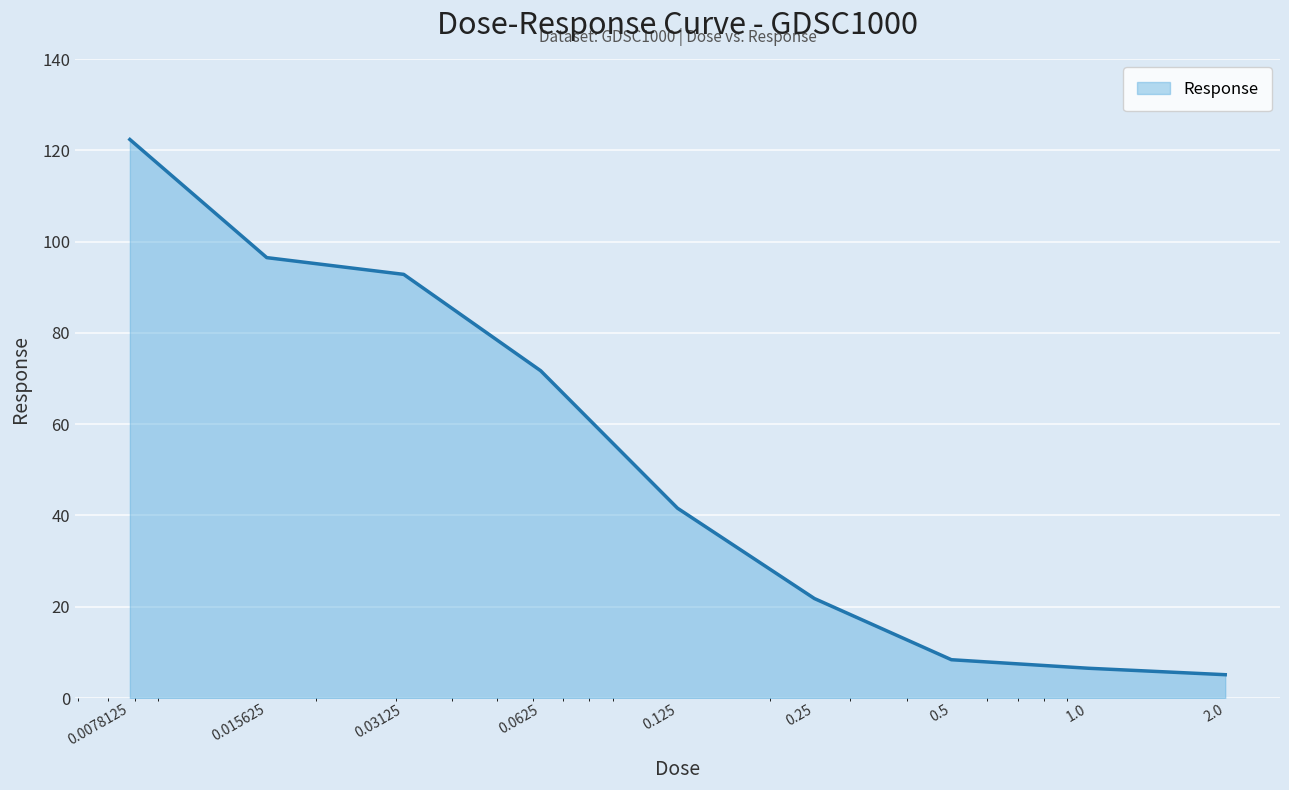

What is the maximum value shown in the chart?

122.4